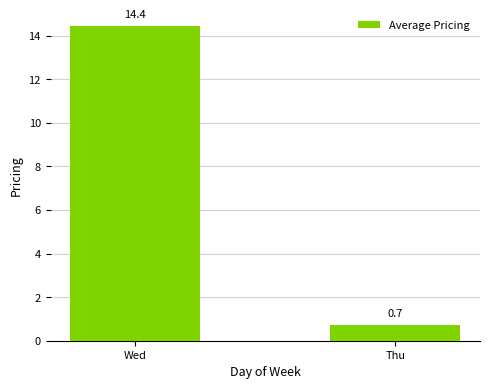

At which label is the value closest to 7?

Thu